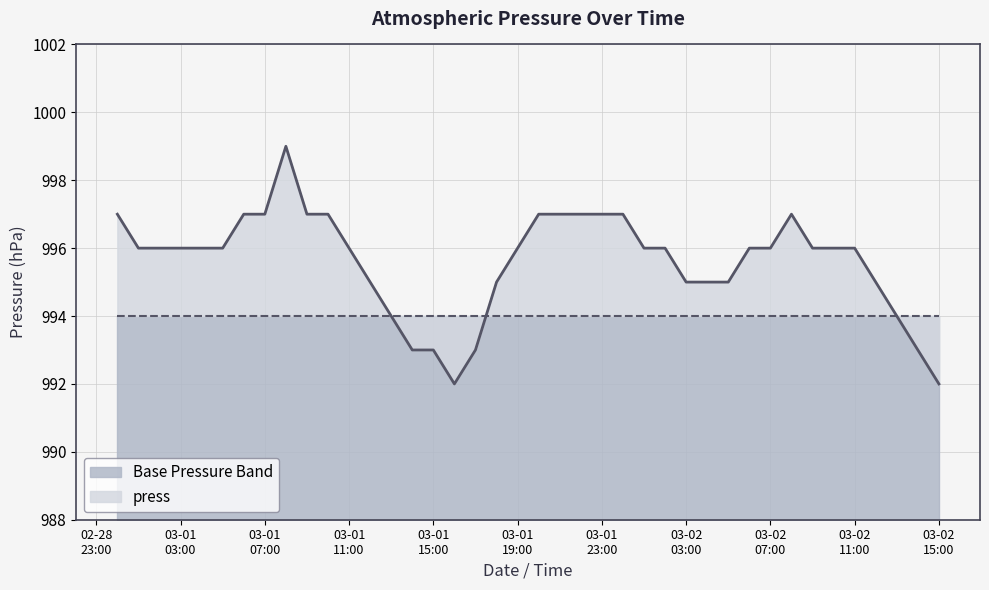

What is the value of the 8th point from the left?

997